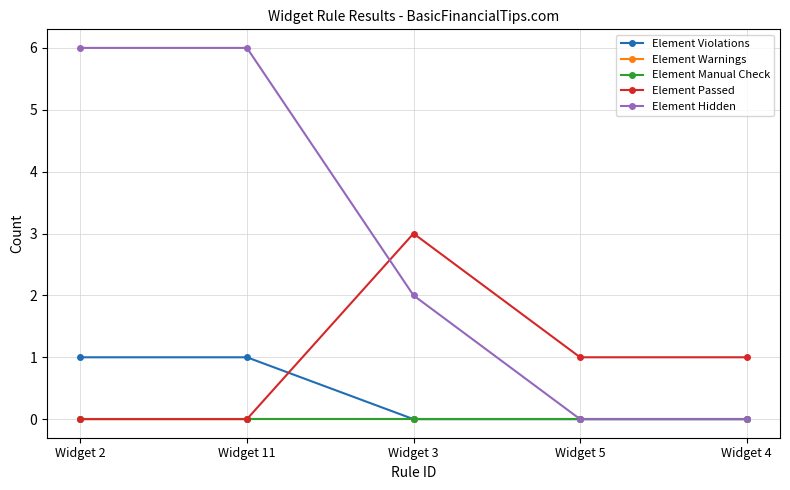

What are all the series names shown in the legend?

Element Violations, Element Warnings, Element Manual Check, Element Passed, Element Hidden